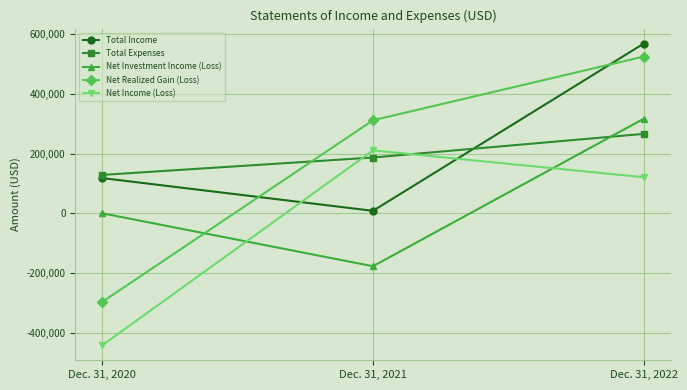

What is the value of the Net Realized Gain (Loss) point at the 1st from the left?

-296318